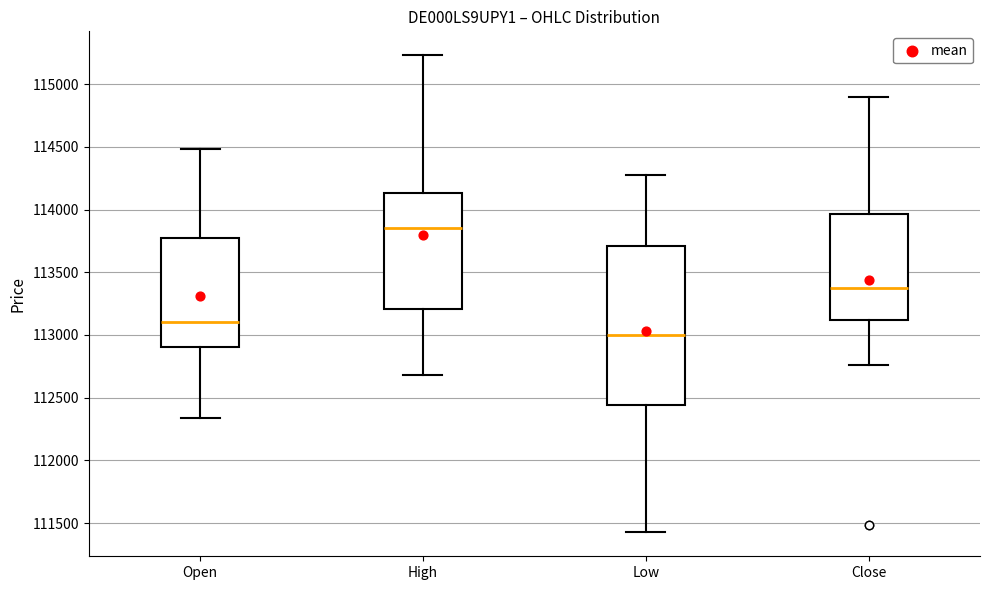

Reading left to right, transcribe this box plot: for each box, give where its median line is, the range the box spans, and where its two whiskers end, as read against the y-axis. The values are not printed on the chart, so give them approximately, as read against the axis.

Open: median 113100, box 112900 to 113750, whiskers 112350 to 114500
High: median 113850, box 113200 to 114150, whiskers 112700 to 115250
Low: median 113000, box 112450 to 113700, whiskers 111450 to 114250
Close: median 113350, box 113100 to 113950, whiskers 112750 to 114900